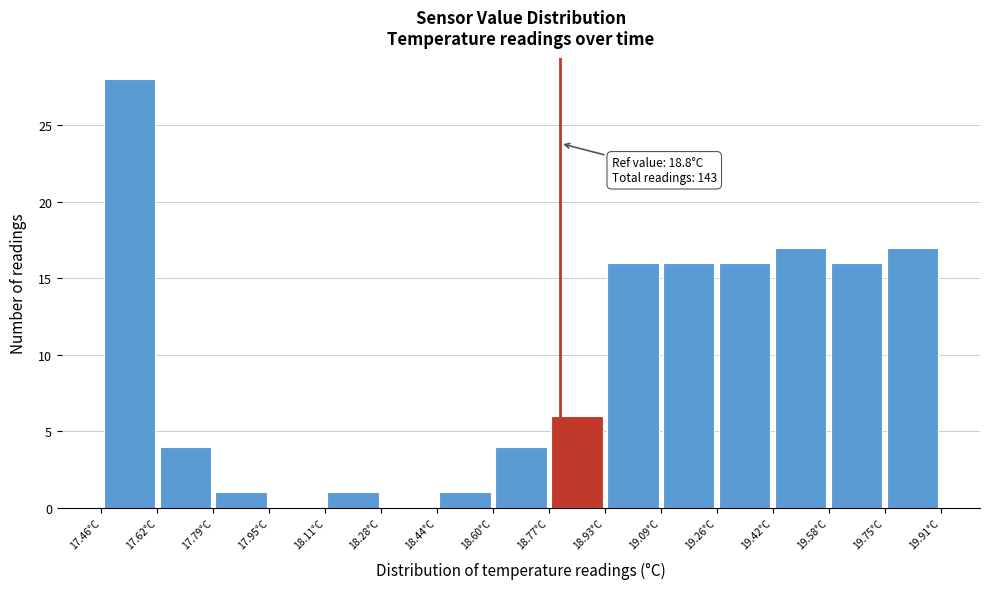

Which range on the x-axis has the tallest bar?

17.46 to 17.62